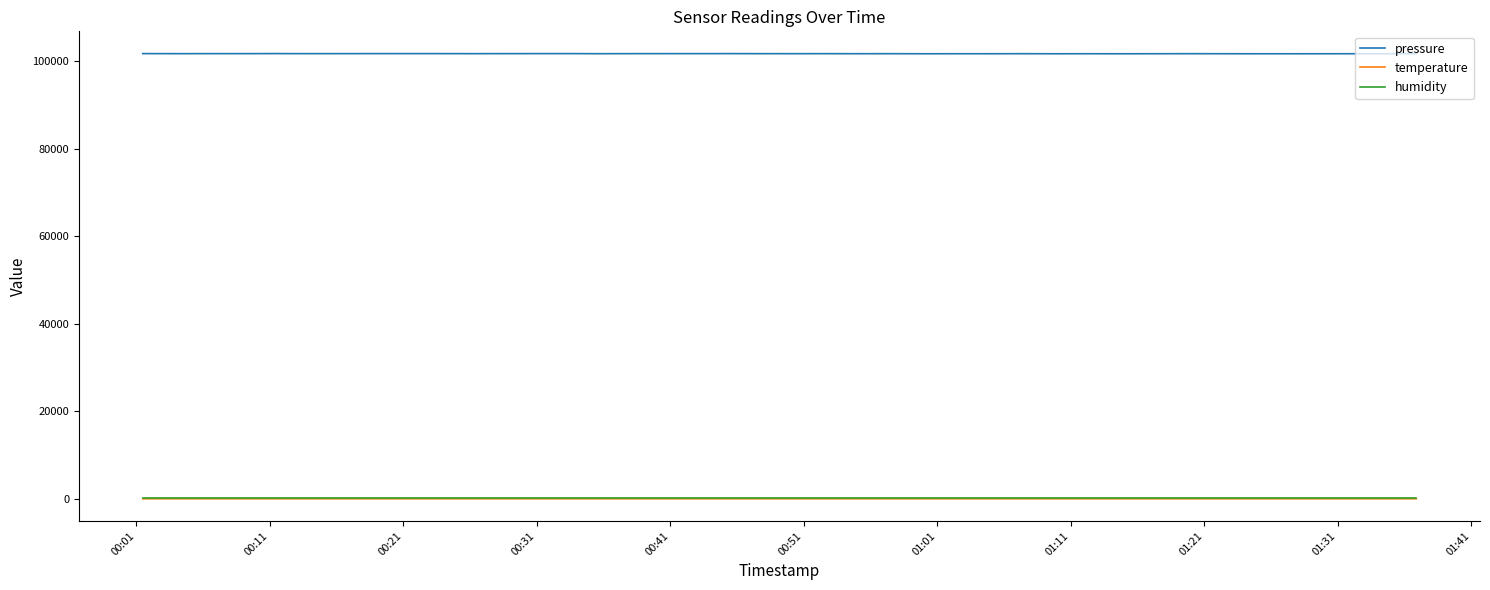

At how many categories does at least one series exceed 10559?

40